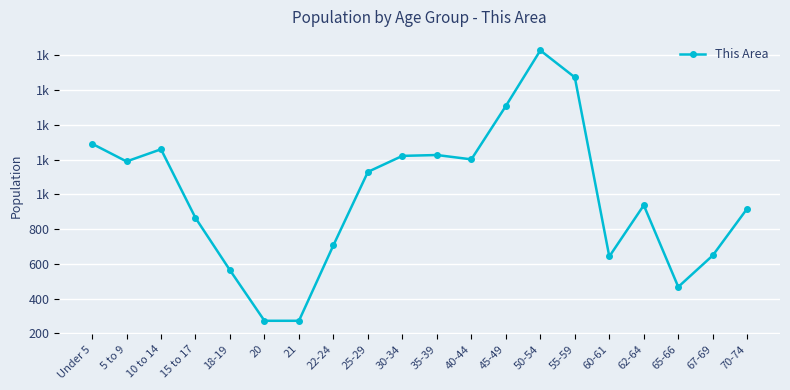

Which label corresponds to the smallest value in the chart?

20